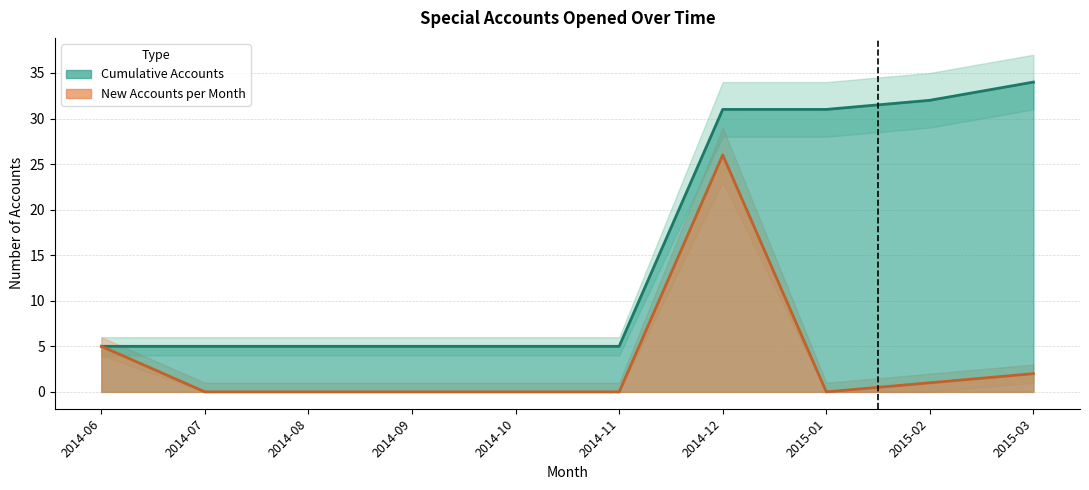

The value of New Accounts at 2015-01 is 0. True or false?

True